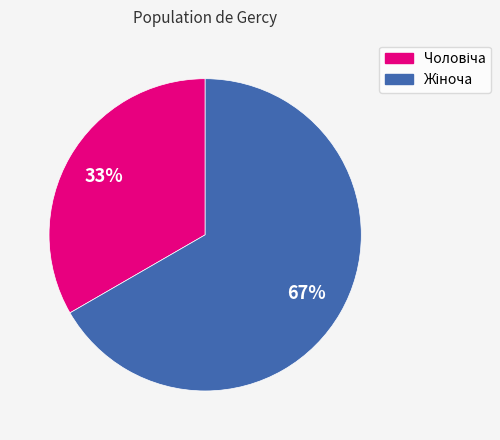

To the nearest percent, what is the average slice percentage?

50%